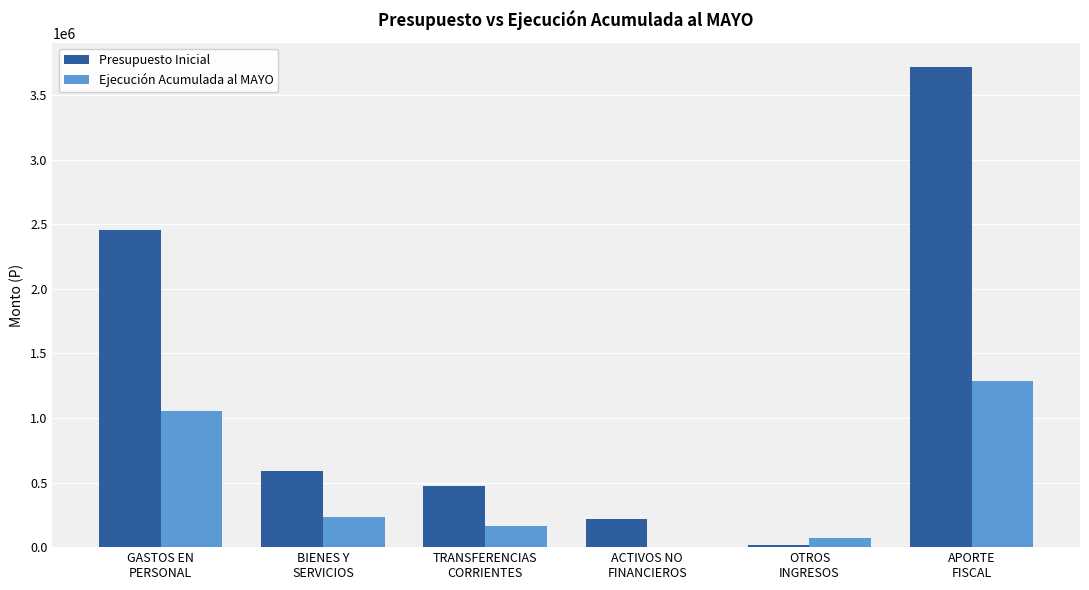

What is the average value of the Ejecución Acumulada al MAYO series?

469024